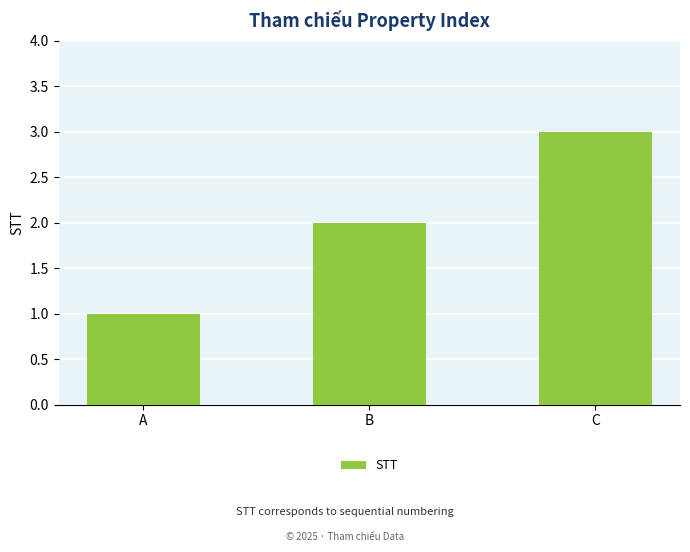

Reading right to left, extract all data points from this chart.

3	2	1